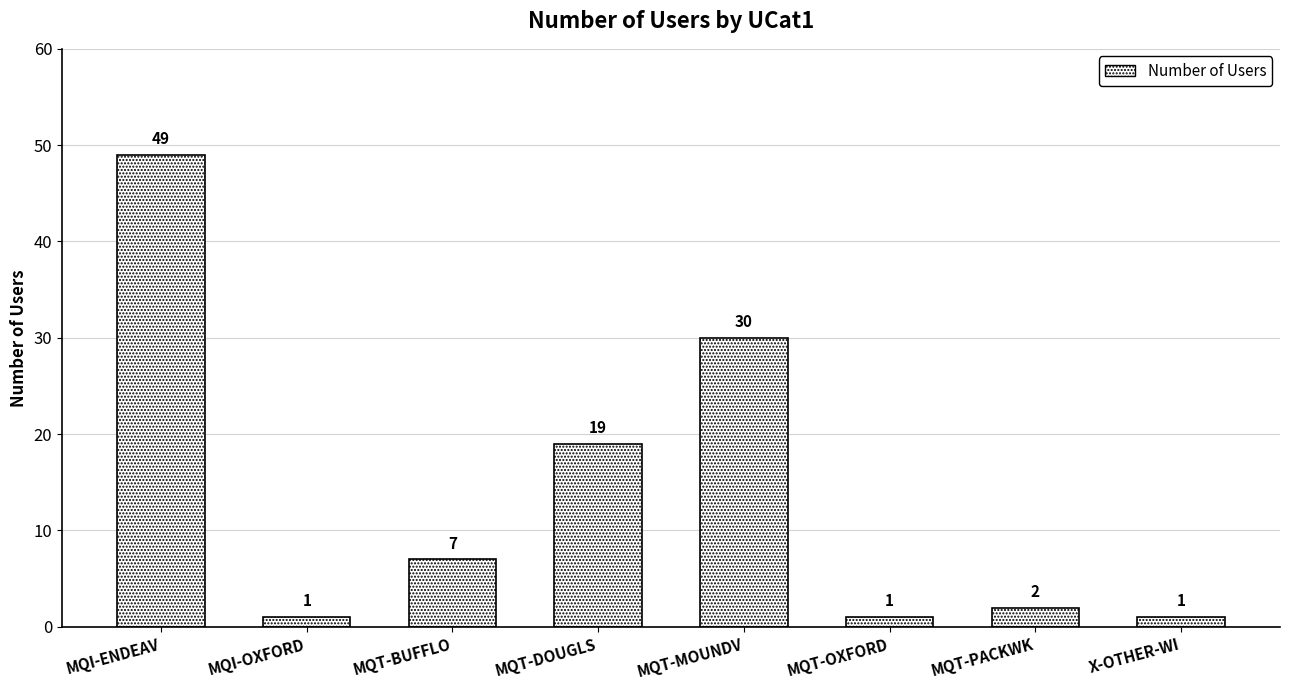

Where does the data first go above 7?

MQI-ENDEAV